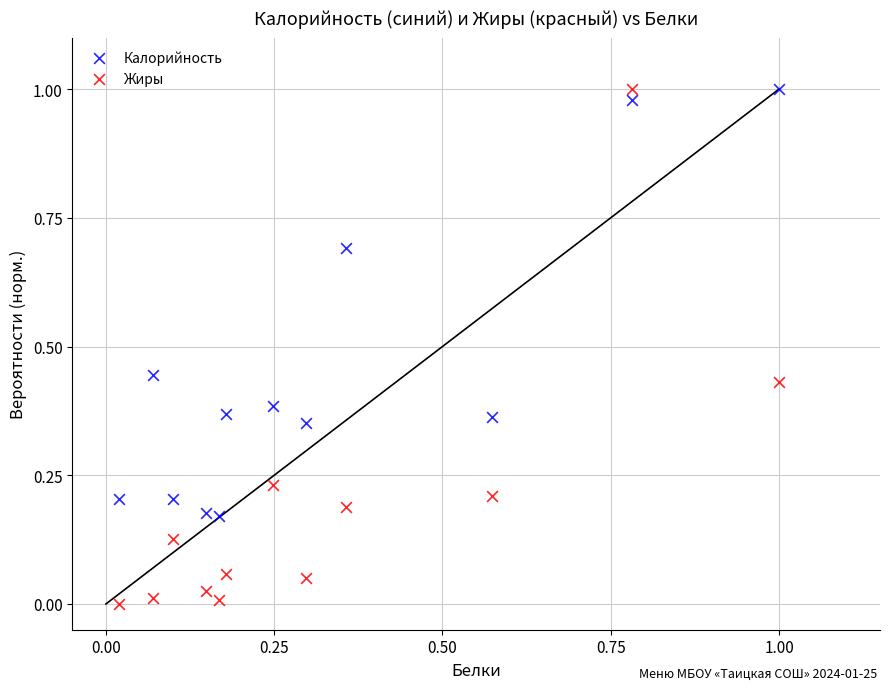

Which series has the widest spread of Y values?

Жиры